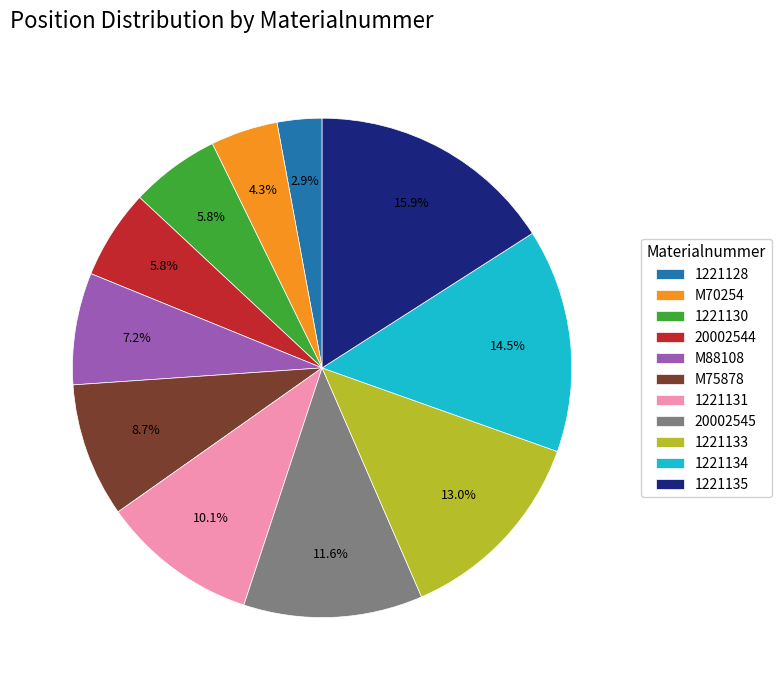

How many slices are in this pie chart?

11